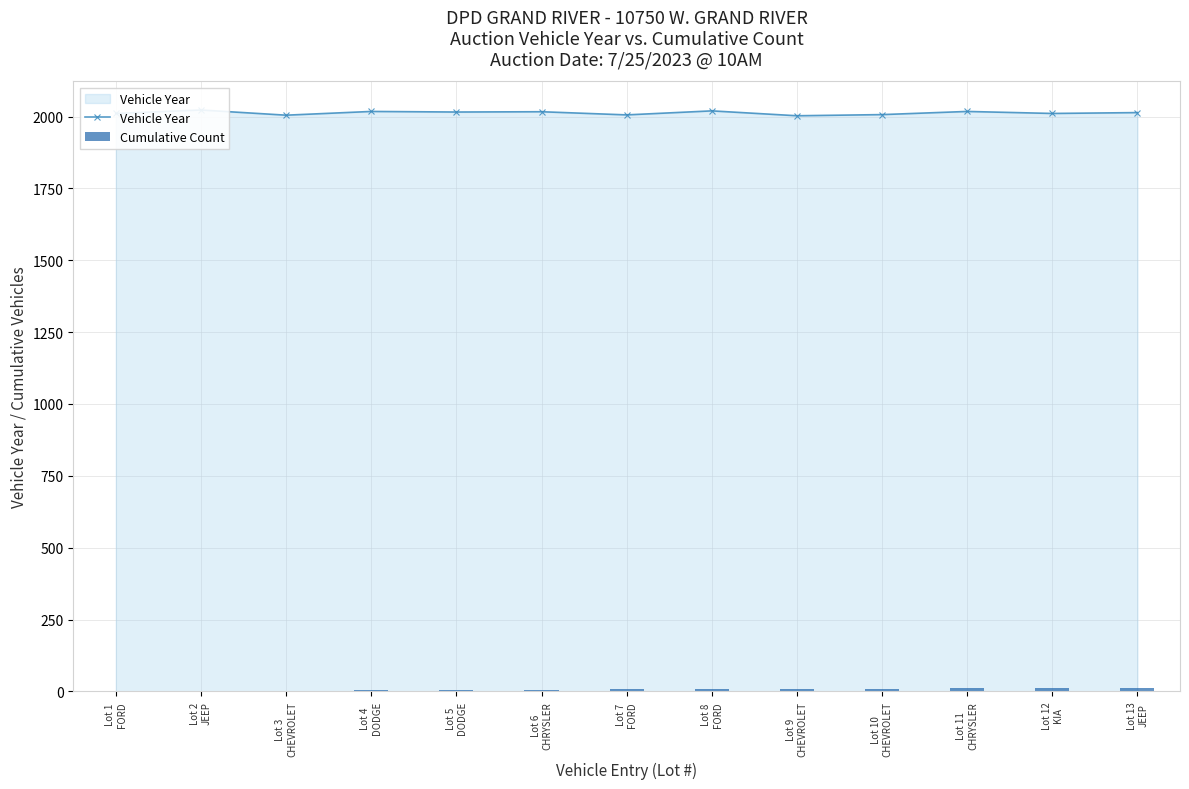

At which label does Vehicle Year reach its minimum?

Lot 9
CHEVROLET